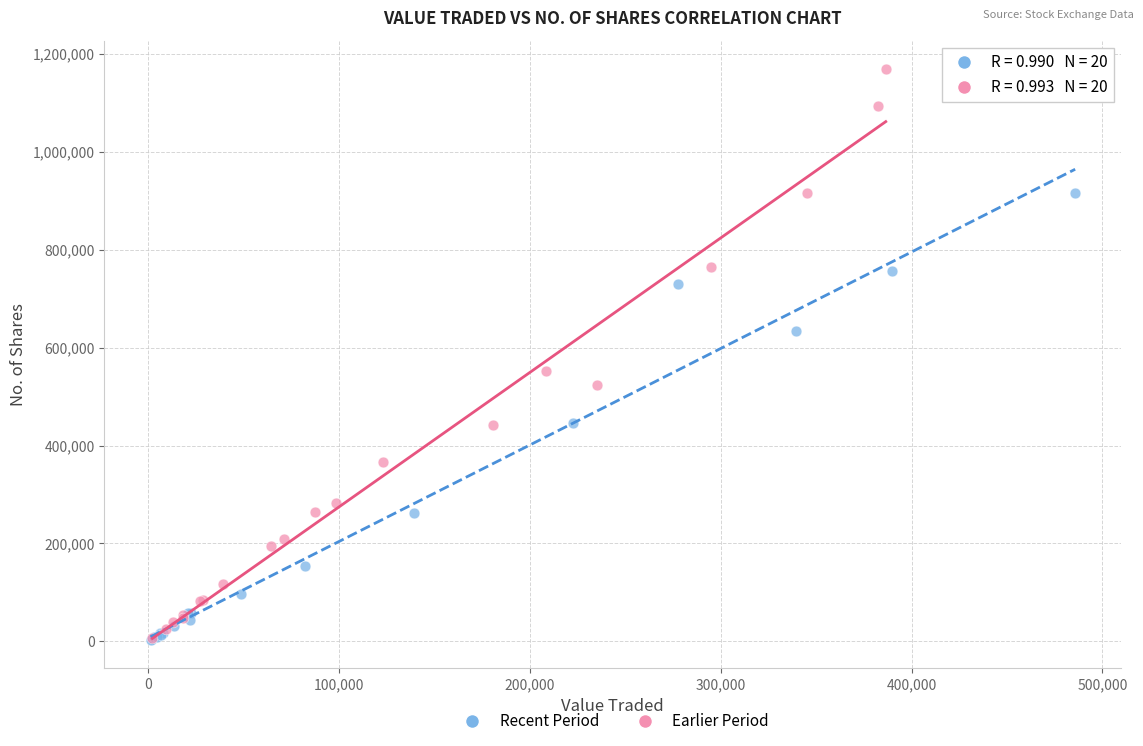

What are all the series names shown in the legend?

Recent Period, Earlier Period